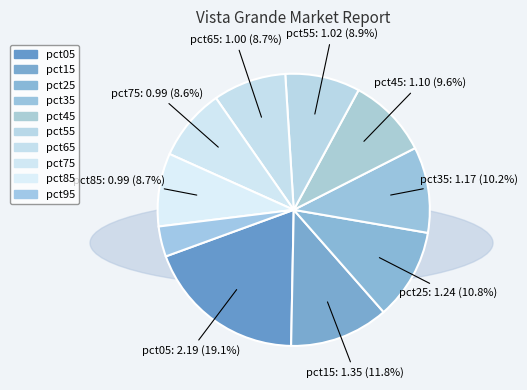

Count the number of slices in the pie.

10